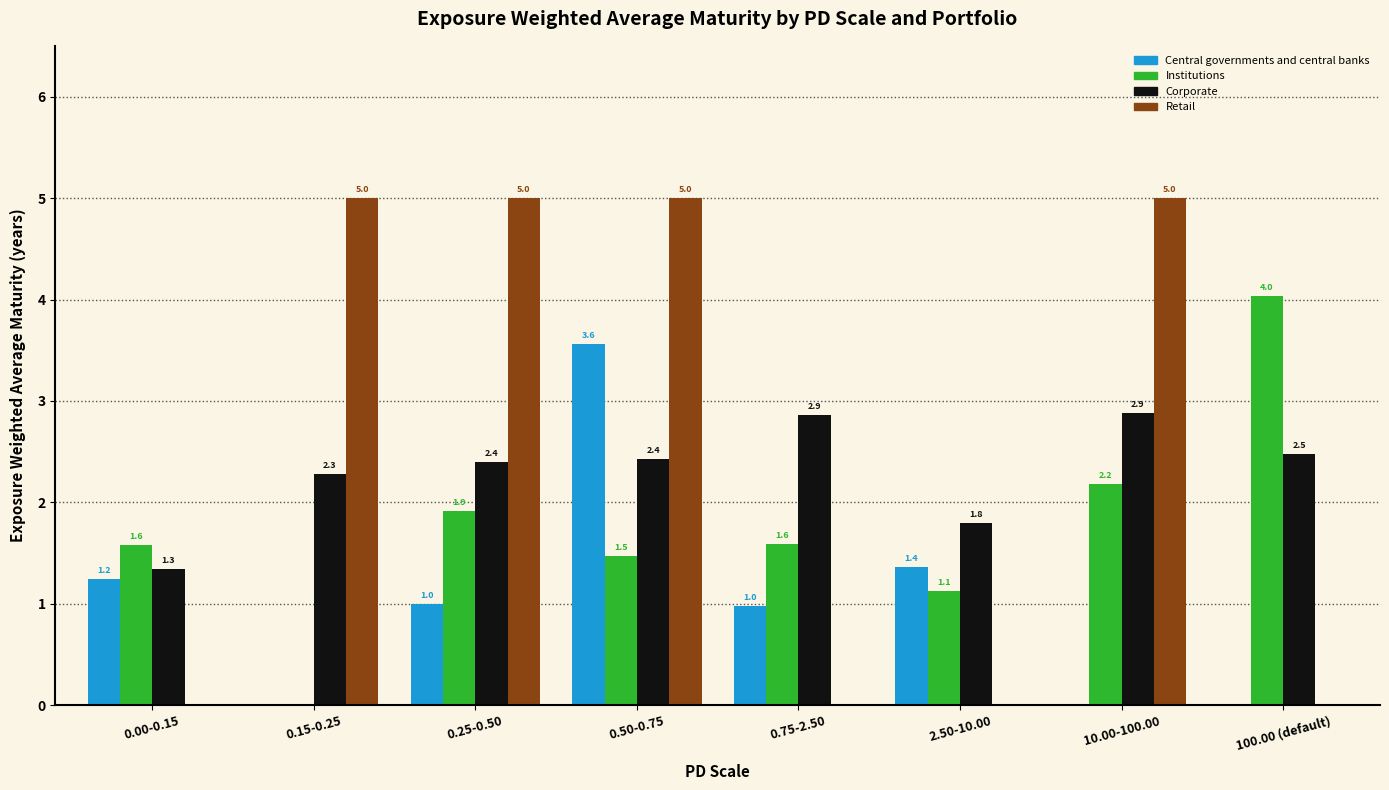

Between 0.25-0.50 and 2.50-10.00, which series saw the biggest shift?

Retail